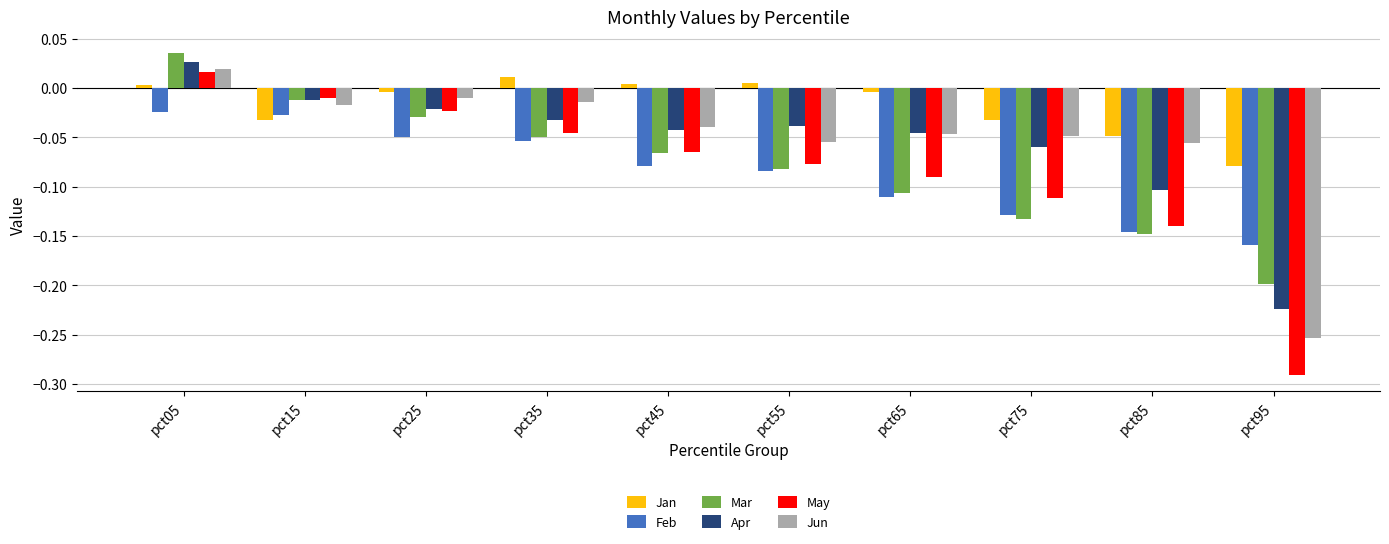

What is the difference between the highest and lowest values at pct75?

0.1